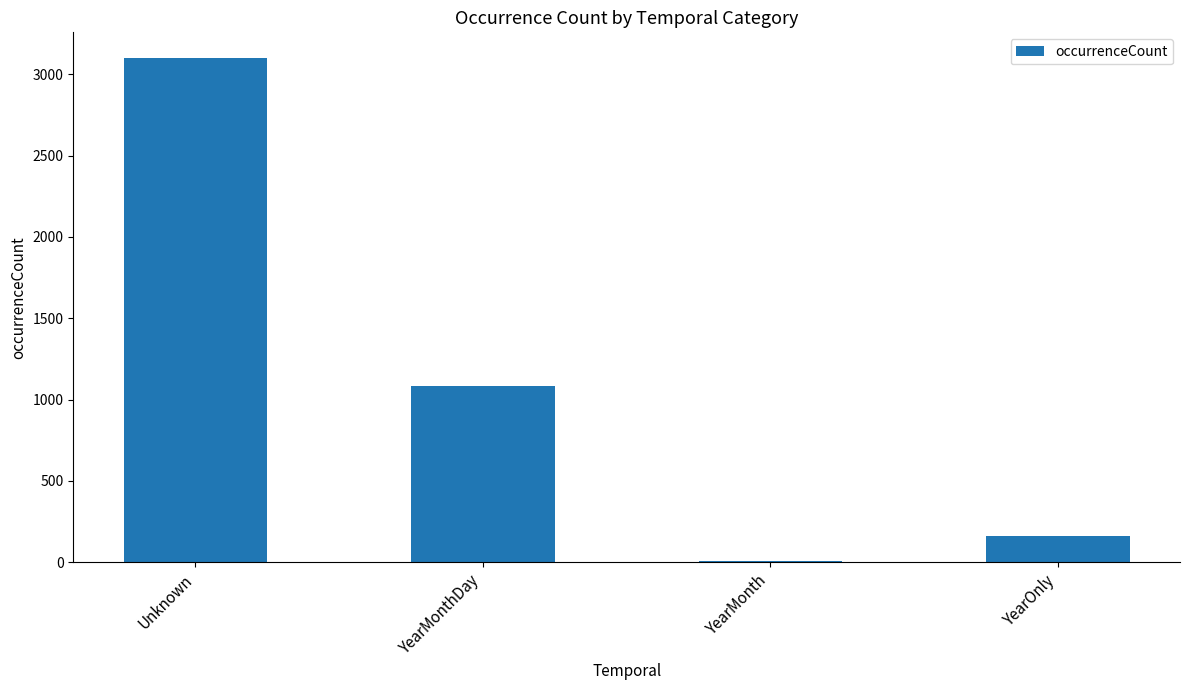

What is the sum of all values?

4354